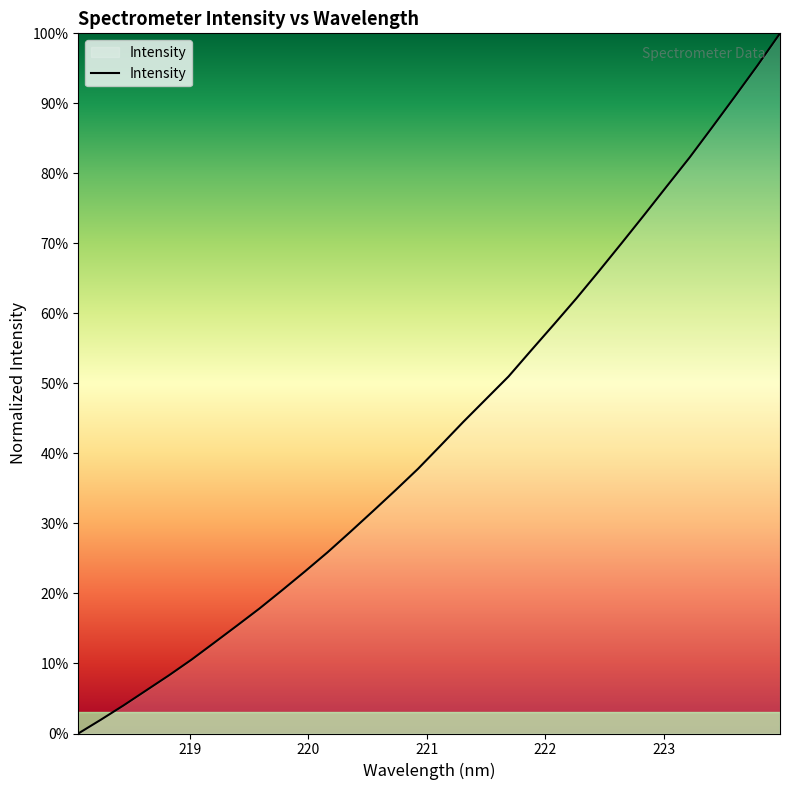

Count the number of categories in the chart.

32